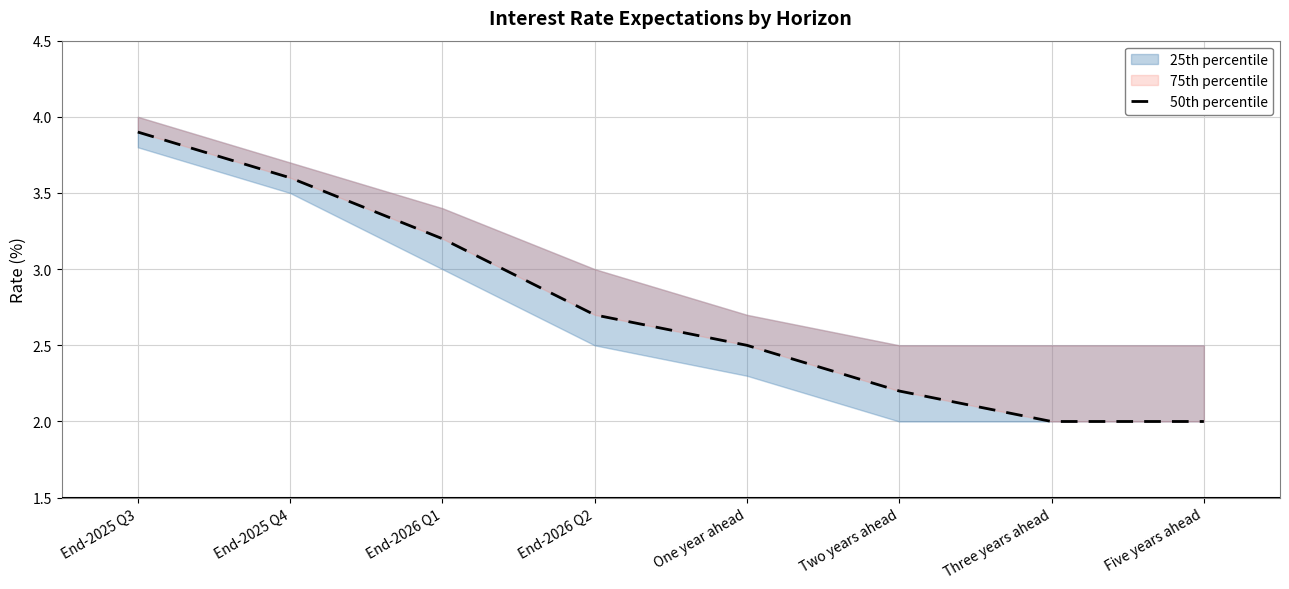

What is the label of the 2nd point from the left?

End-2025 Q4